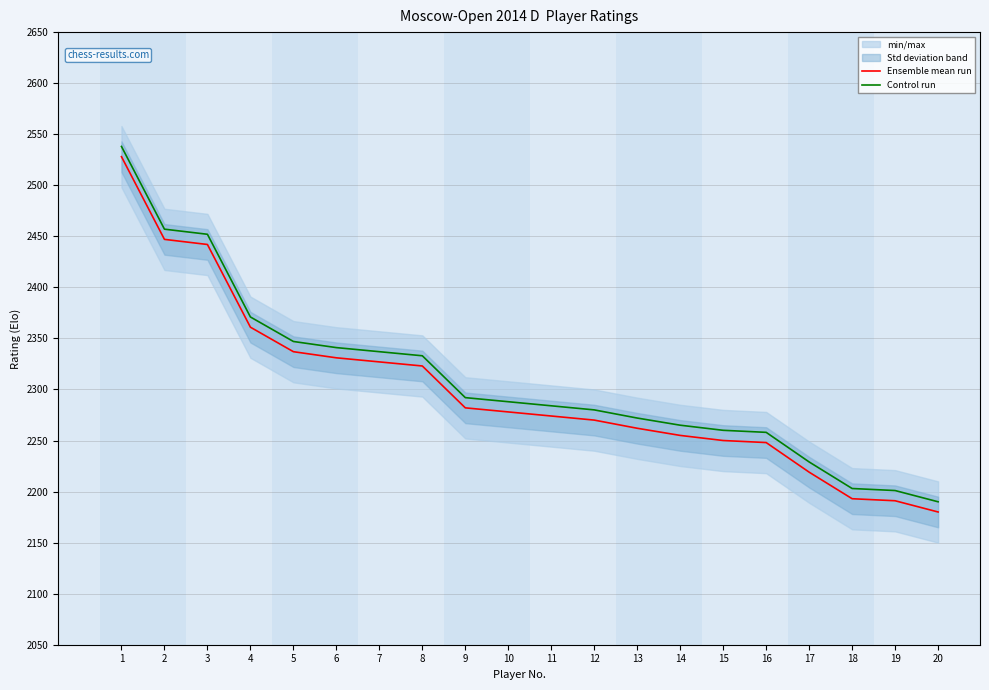

True or false: Control run has more than 0 points higher than both neighbors.

False